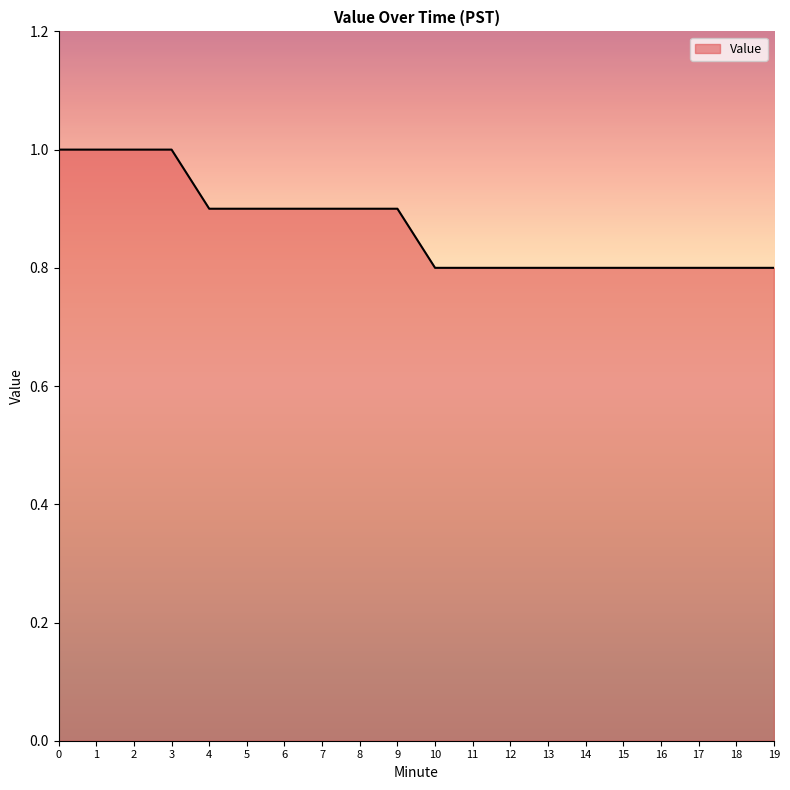

The chart shows a value of 1.3 at 10. True or false?

False